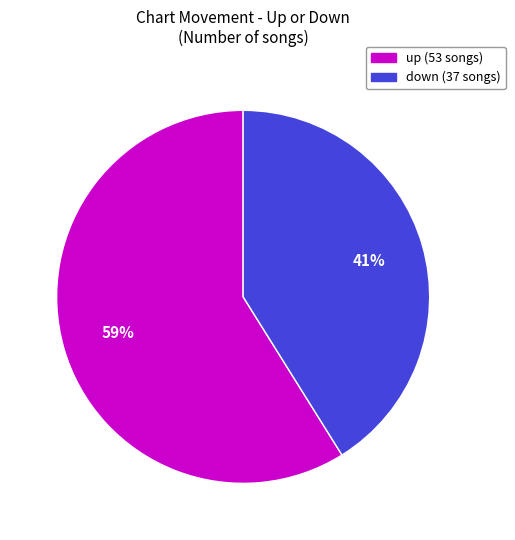

True or false: up accounts for 44% of the total.

False